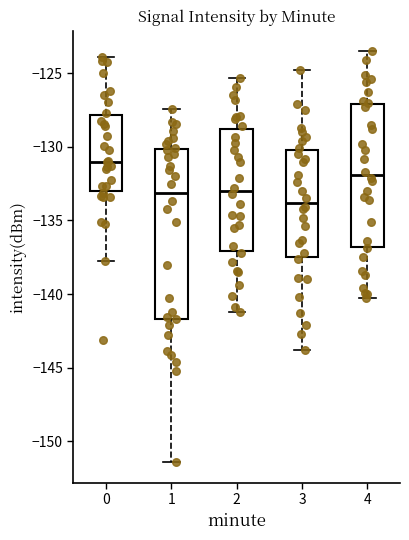

Reading left to right, transcribe this box plot: for each box, give where its median line is, the range the box spans, and where its two whiskers end, as read against the y-axis. The values are not printed on the chart, so give them approximately, as read against the axis.

0: median -131.0, box -133.0 to -128.0, whiskers -138.0 to -124.0
1: median -133.0, box -141.5 to -130.0, whiskers -151.5 to -127.5
2: median -133.0, box -137.0 to -129.0, whiskers -141.0 to -125.5
3: median -134.0, box -137.5 to -130.0, whiskers -144.0 to -125.0
4: median -132.0, box -137.0 to -127.0, whiskers -140.5 to -123.5